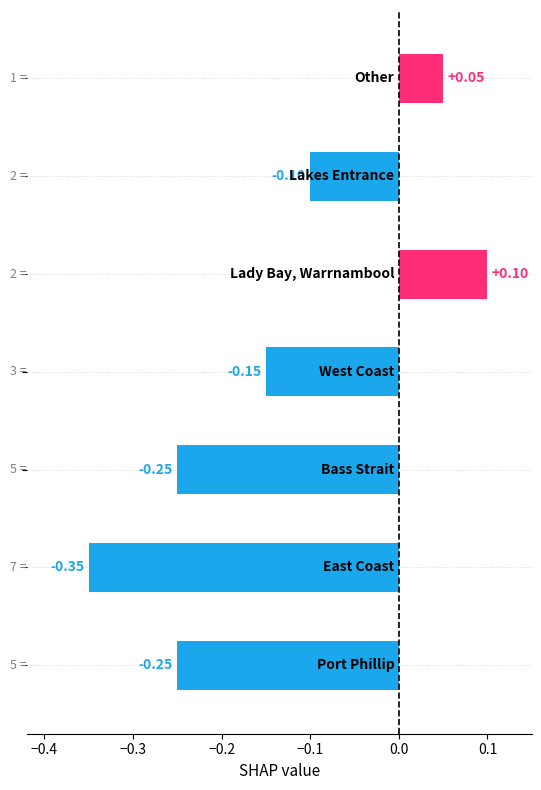

What is the sum of all values?

-0.9